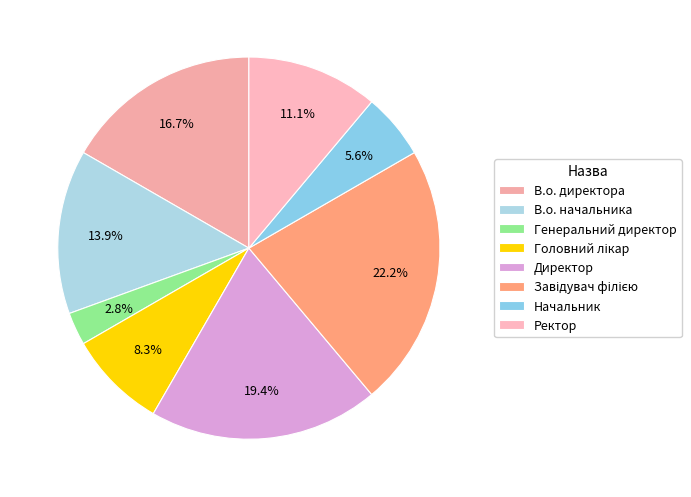

Count the number of slices in the pie.

8